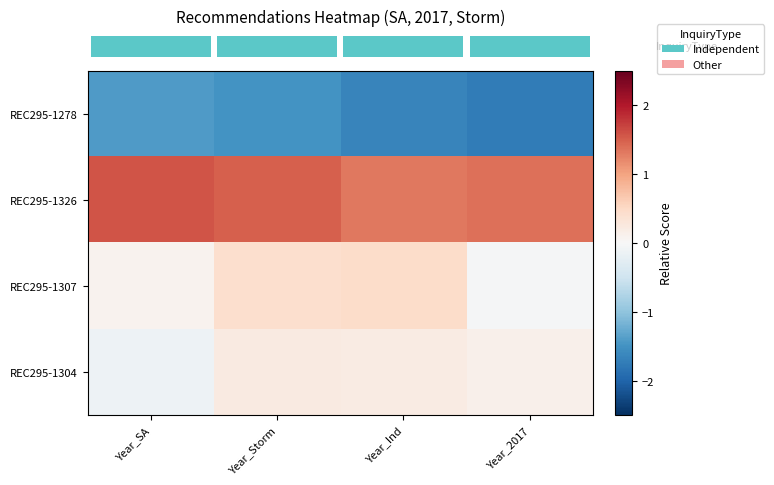

Which category has the highest value across all series?

Year_SA